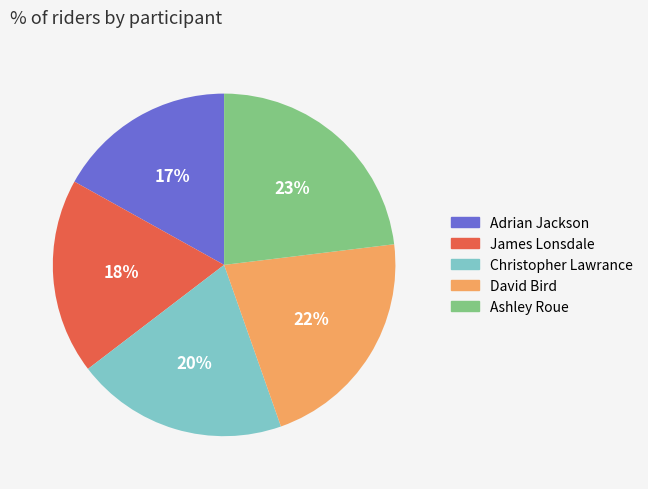

Is the sum of Adrian Jackson and David Bird greater than half?

No